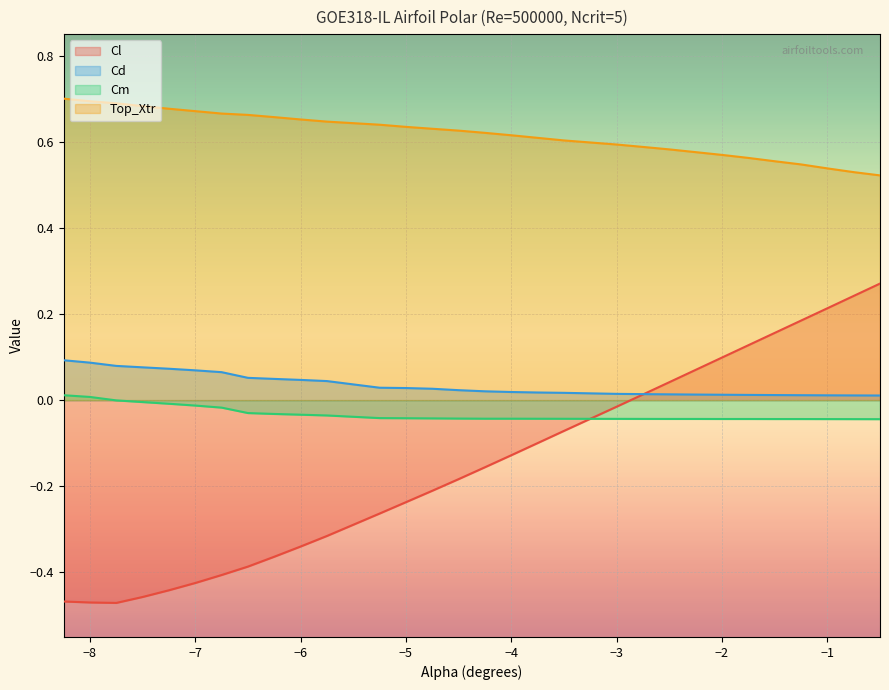

What position from the left is -7.25?

5